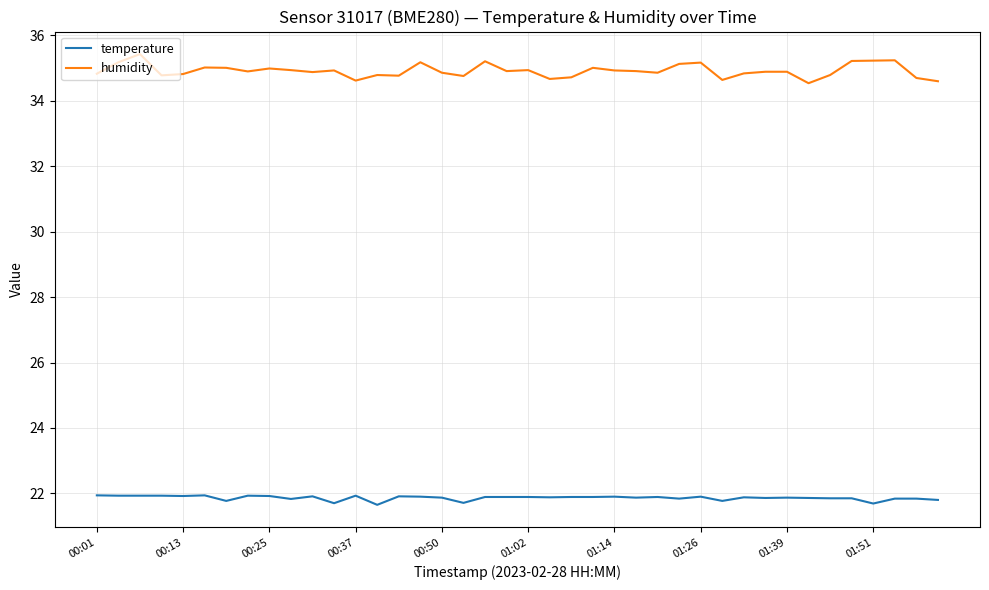

What is the difference between the second highest and second lowest values in the humidity series?

0.6